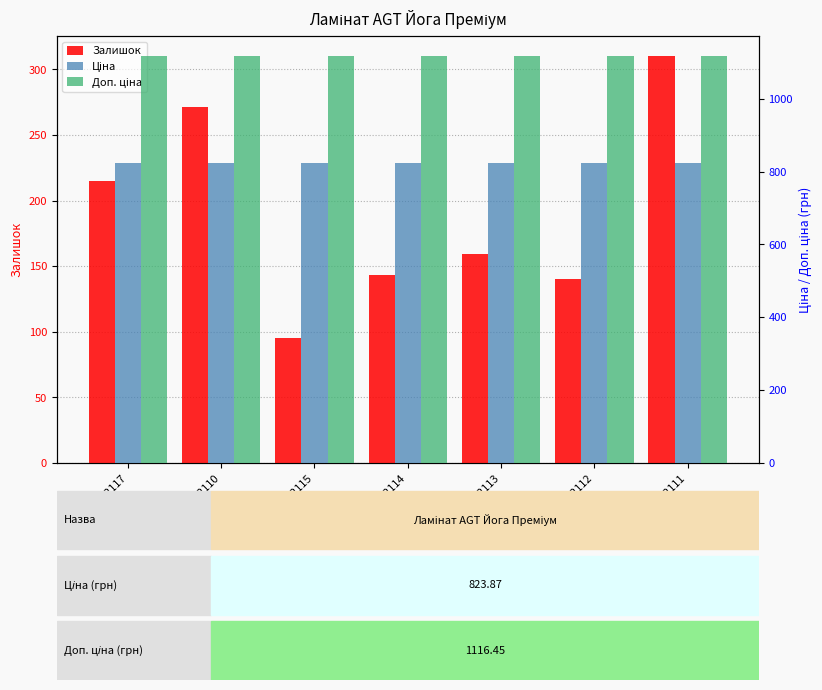

At which category is the sum across all series the highest?

282502111